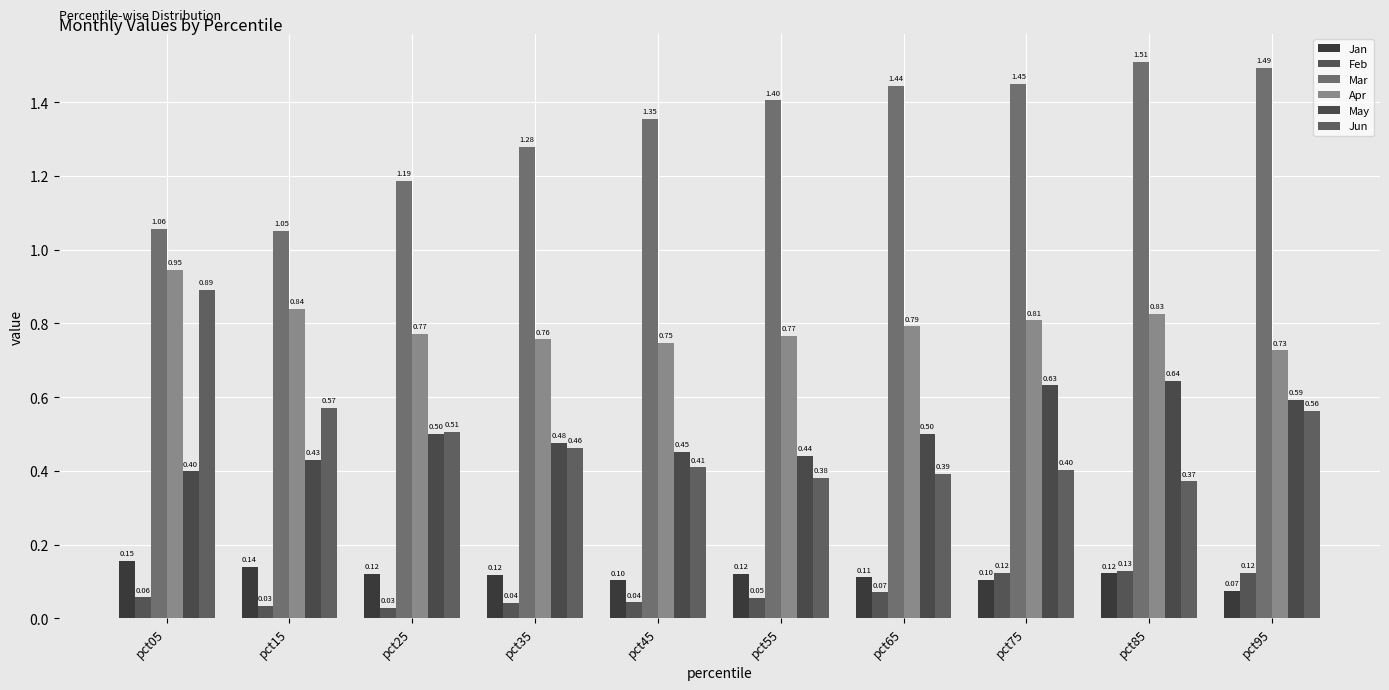

Does the chart contain stacked bars?

No